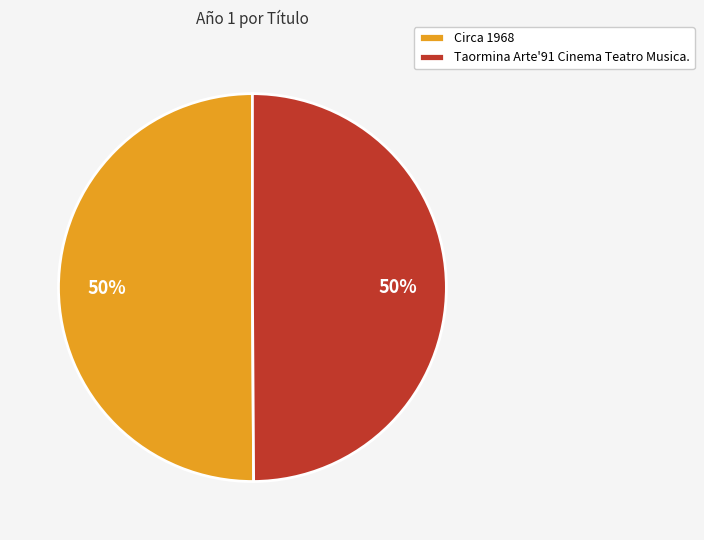

To the nearest percent, what is the combined percentage of Taormina Arte'91 Cinema Teatro Musica. and Circa 1968?

100%